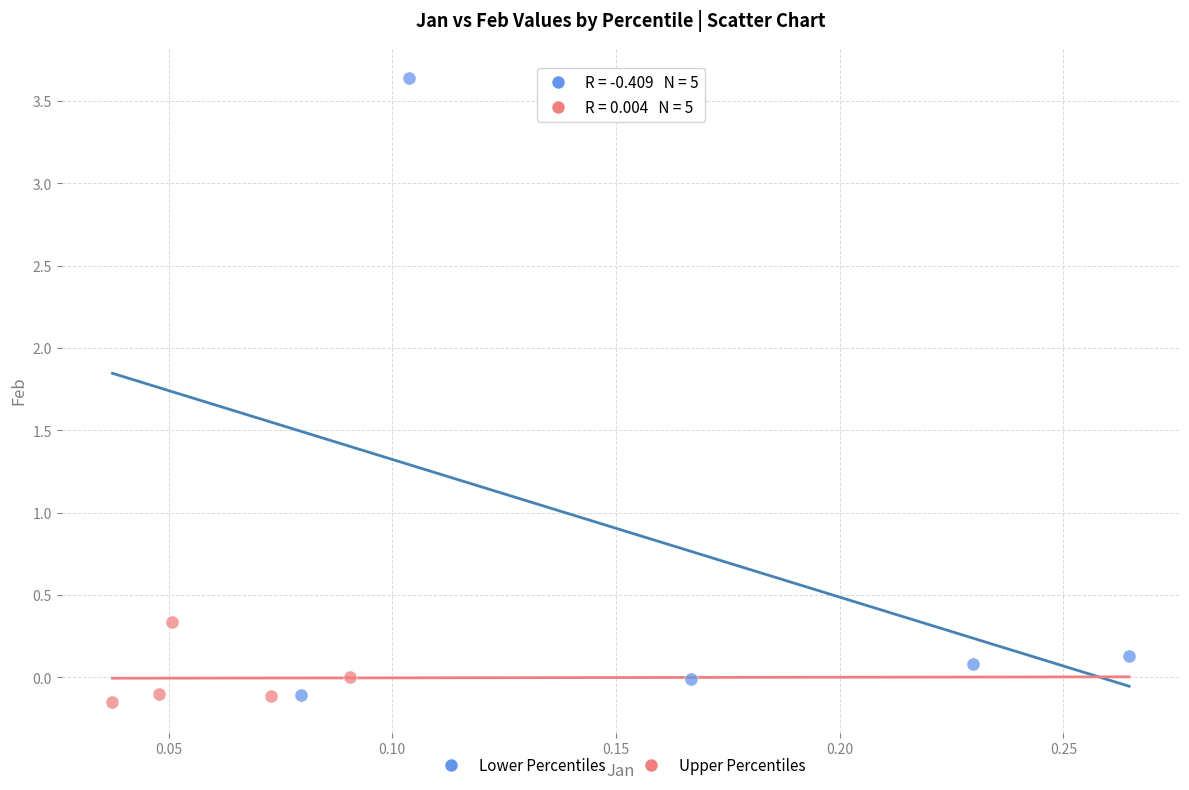

Which series has the widest spread of Y values?

Lower Percentiles